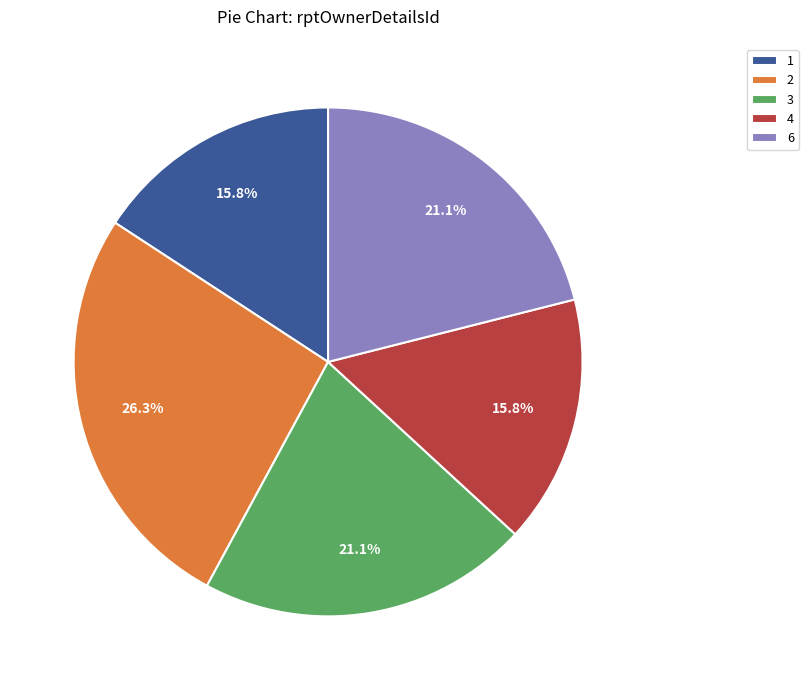

What percentage is the 3 slice, to the nearest percent?

21%